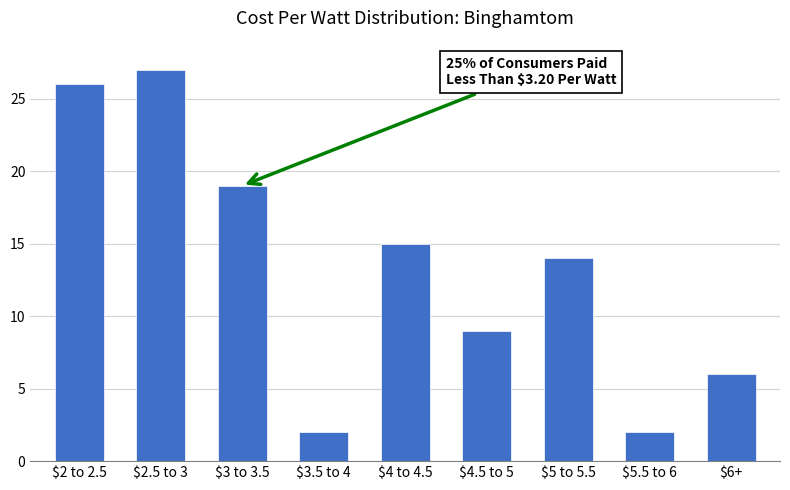

Reading left to right, what are all the values shown in this chart?

26	27	19	2	15	9	14	2	6